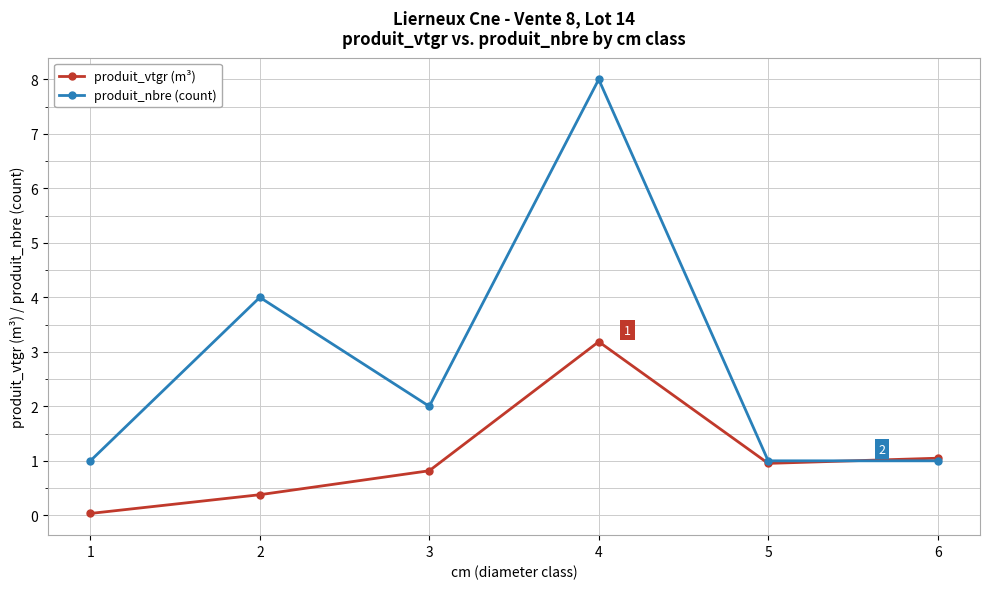

What is the total value across all series at 2?

4.4